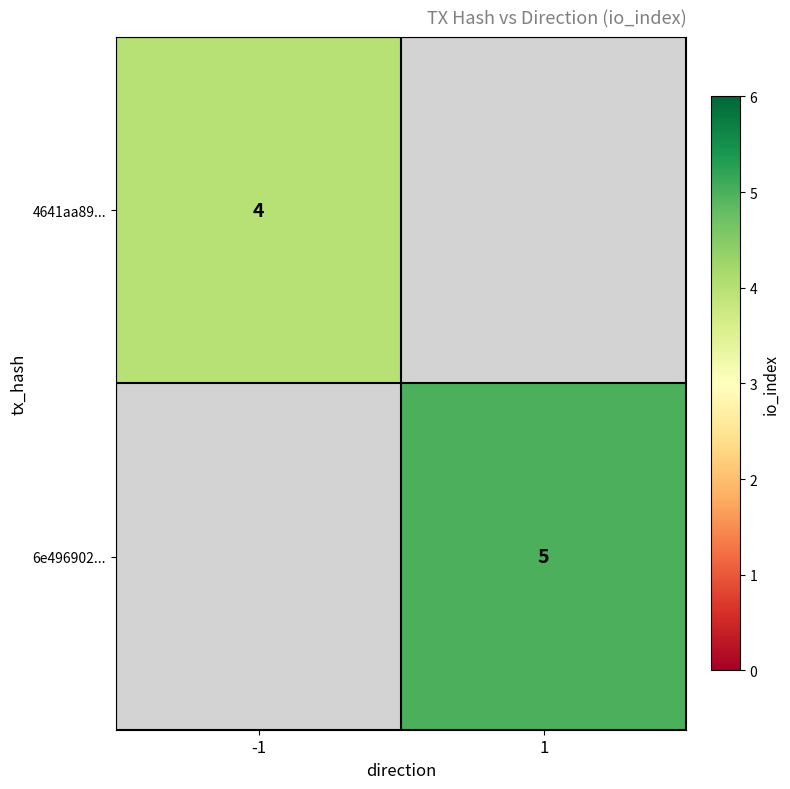

True or false: 6e496902... has a value of 2.3 at 1.

False